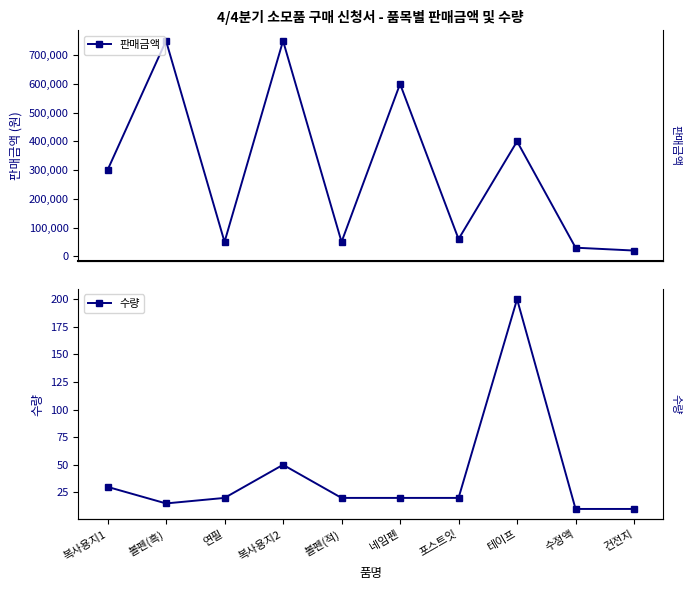

What is the difference between the maximum and minimum values in the 판매금액 series?

730000